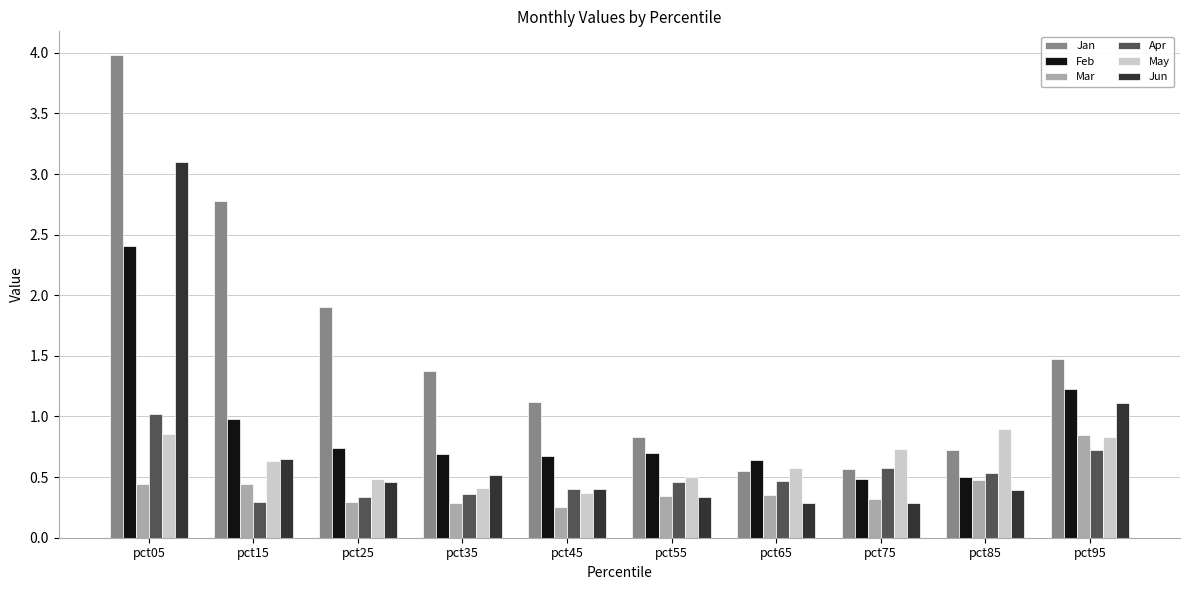

What are all the series names shown in the legend?

Jan, Feb, Mar, Apr, May, Jun